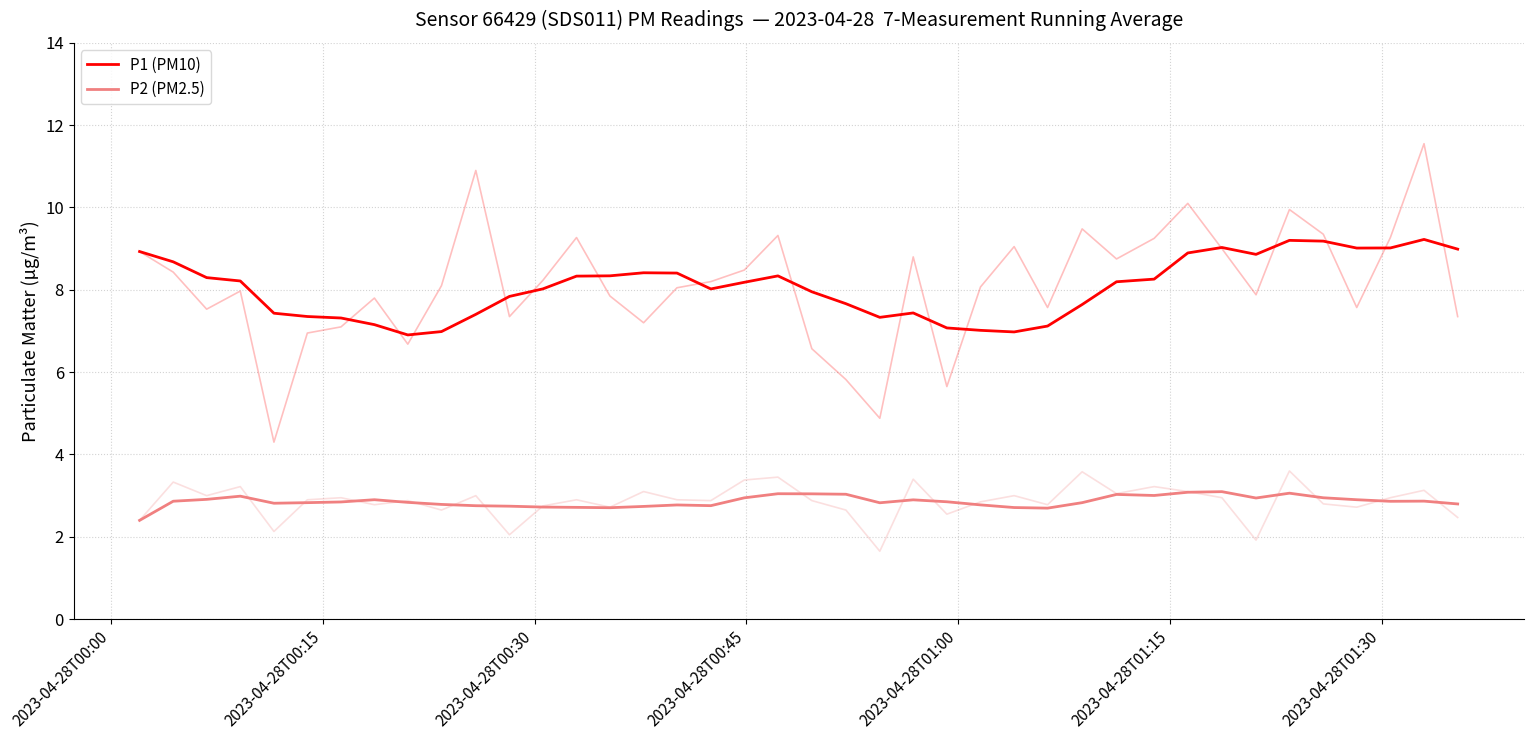

What are all the series names shown in the legend?

P1 (PM10), P2 (PM2.5)